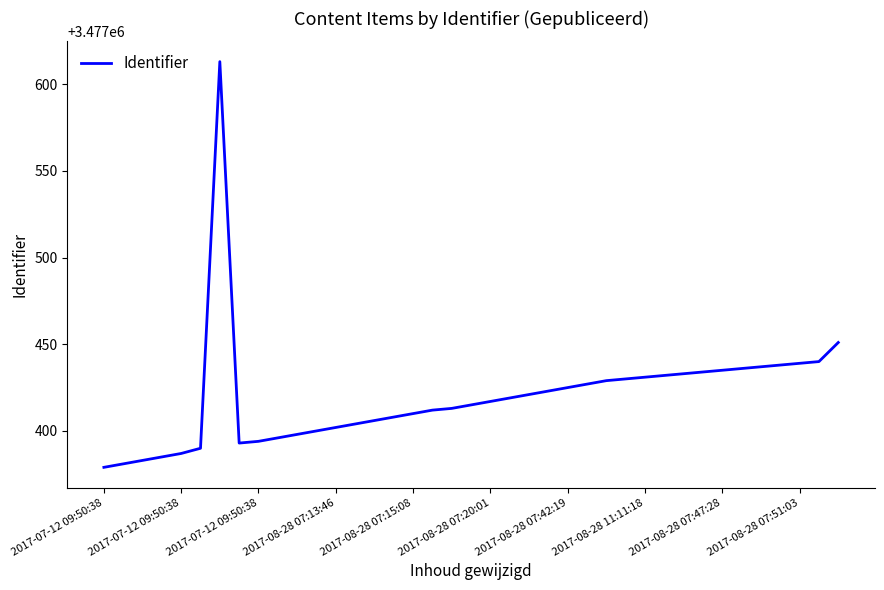

How many lines are shown in the chart?

1